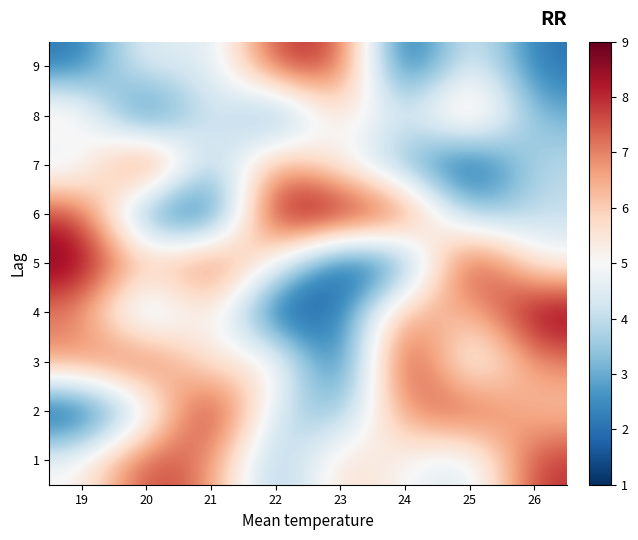

Reading right to left, transcribe all the data shown in this chart.

1: 26=8	25=4	24=5	23=6	22=3	21=7	20=8	19=5
2: 26=6	25=8	24=7	23=3	22=4	21=9	20=4	19=1
3: 26=7	25=4	24=9	23=1	22=6	21=5	20=8	19=7
4: 26=9	25=6	24=7	23=2	22=1	21=6	20=3	19=7
5: 26=5	25=9	24=2	23=1	22=5	21=8	20=6	19=9
6: 26=4	25=3	24=8	23=9	22=9	21=1	20=2	19=8
7: 26=4	25=1	24=3	23=5	22=7	21=3	20=9	19=4
8: 26=3	25=7	24=4	23=6	22=2	21=5	20=1	19=6
9: 26=2	25=5	24=1	23=8	22=8	21=4	20=5	19=2